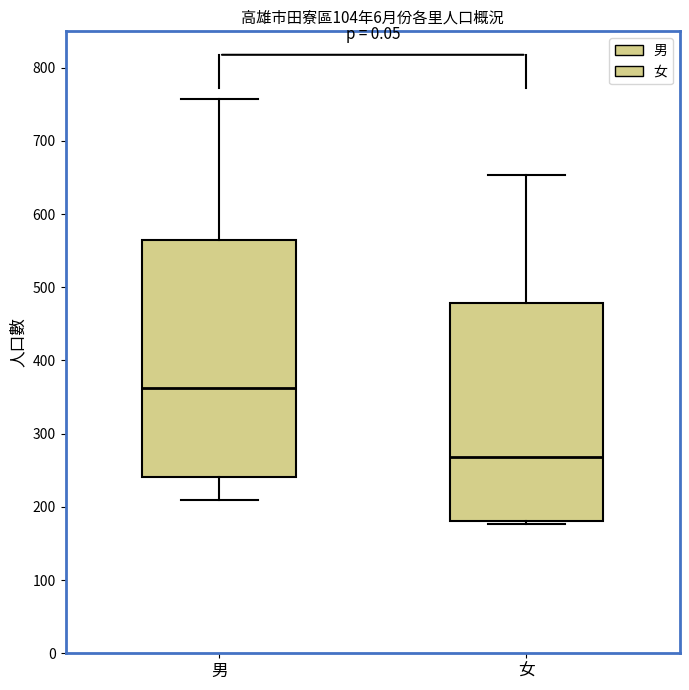

Comparing the boxes themselves (not the whiskers), which one is the tallest?

男